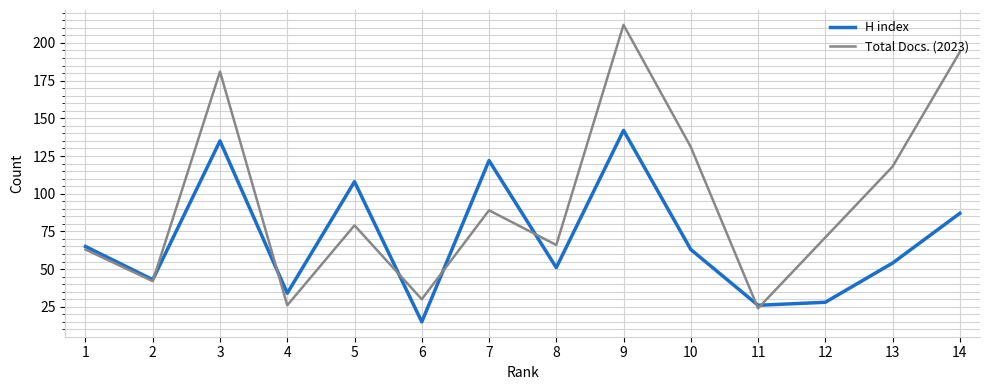

What is the sum of the Total Docs. (2023) values at 1 and 3?

244